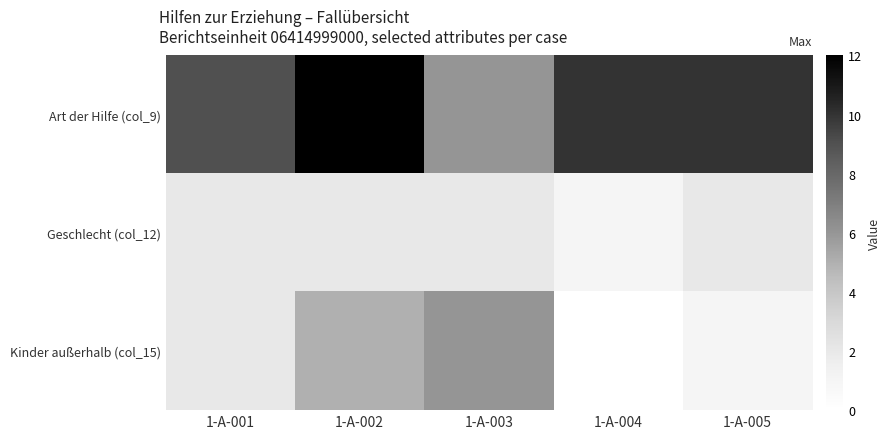

Reading left to right, what are all the values shown in this chart?

Art der Hilfe (col_9): 1-A-001=9	1-A-002=12	1-A-003=6	1-A-004=10	1-A-005=10
Geschlecht (col_12): 1-A-001=2	1-A-002=2	1-A-003=2	1-A-004=1	1-A-005=2
Kinder außerhalb (col_15): 1-A-001=2	1-A-002=5	1-A-003=6	1-A-004=0	1-A-005=1